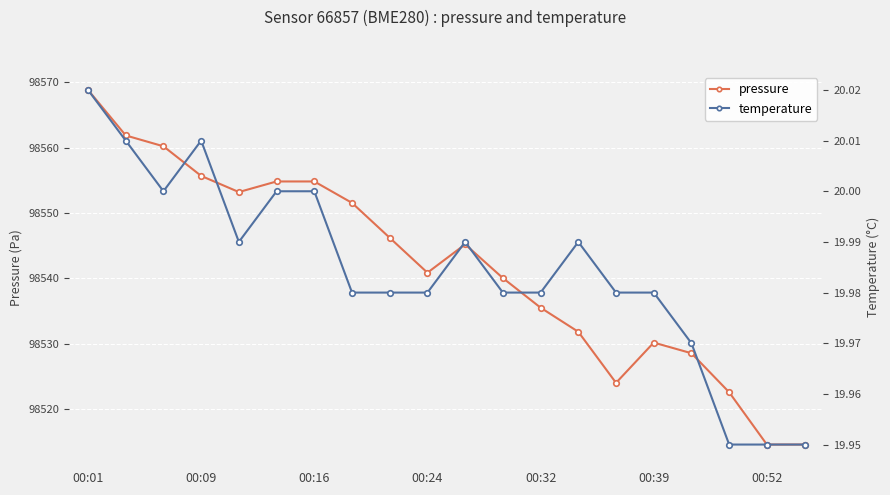

What is the value of the pressure point at the 9th from the left?

98546.2